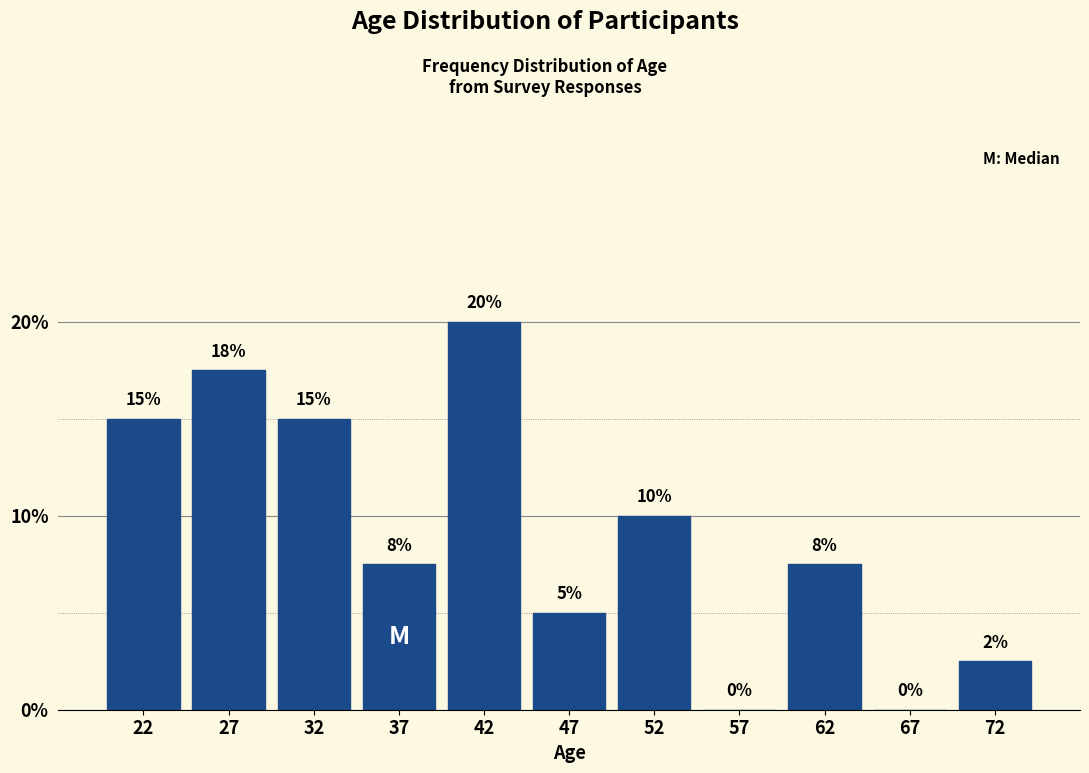

True or false: the data shows 0.0 at 67.

True